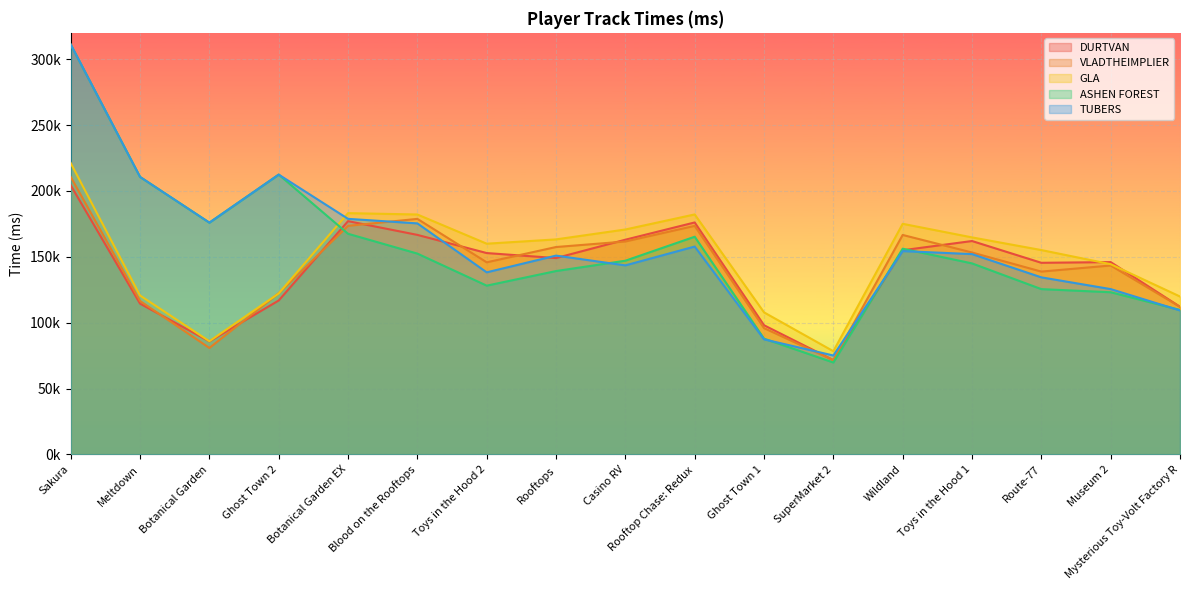

Count the number of categories in the chart.

17